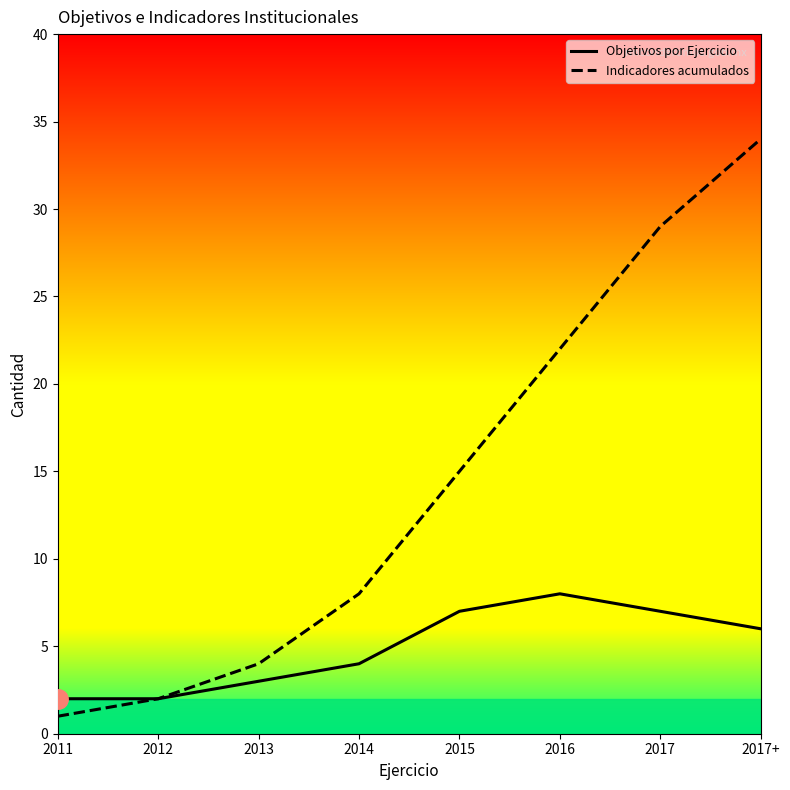

What is the sum of the Objetivos por Ejercicio values at 2011 and 2014?

6